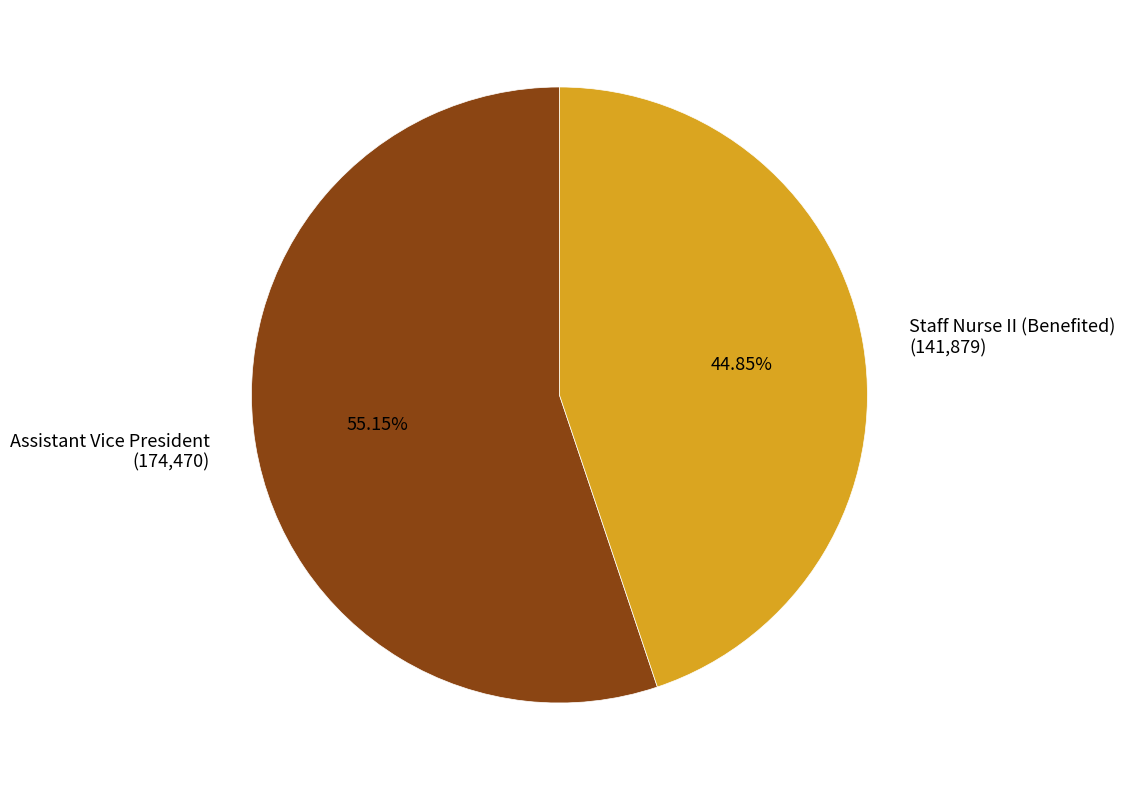

True or false: Assistant Vice President accounts for 55% of the total.

True